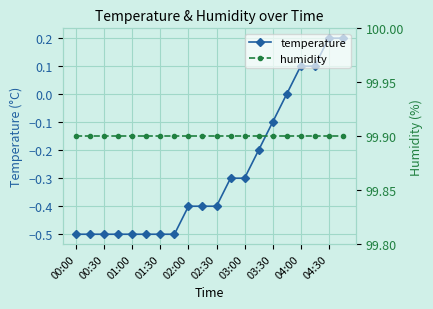

The value of temperature at 04:30 is 0.1. True or false?

False